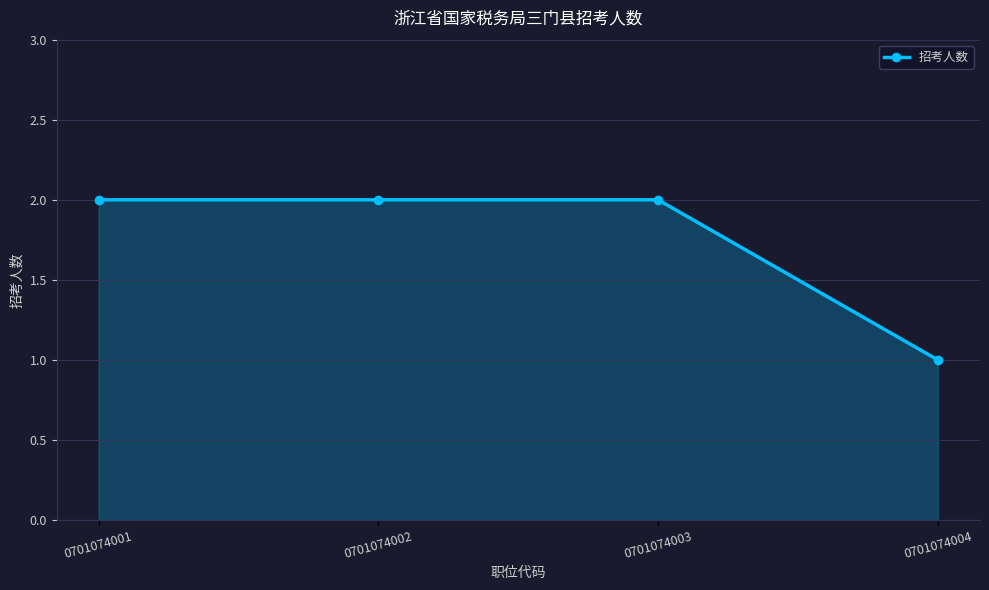

Reading left to right, list all the values displayed in this chart.

2	2	2	1